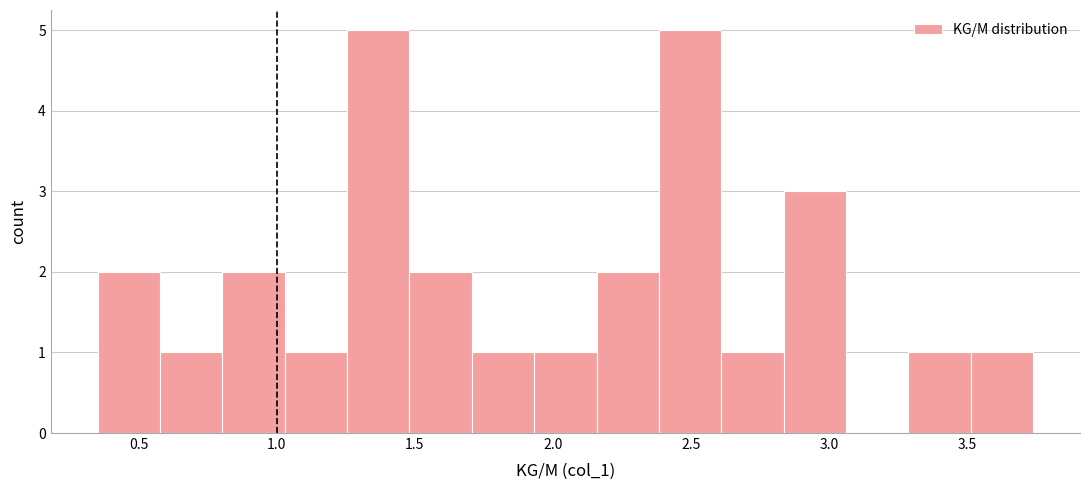

Reading left to right, list every bar in this chart as the range it spans on the x-axis followed by its height. Neither the bar edges nor the heights are printed on the chart, so give them approximately, as read against the axes.

0.35 to 0.60: 2
0.60 to 0.80: 1
0.80 to 1.05: 2
1.05 to 1.25: 1
1.25 to 1.50: 5
1.50 to 1.70: 2
1.70 to 1.95: 1
1.95 to 2.15: 1
2.15 to 2.40: 2
2.40 to 2.60: 5
2.60 to 2.85: 1
2.85 to 3.05: 3
3.05 to 3.30: 0
3.30 to 3.50: 1
3.50 to 3.75: 1